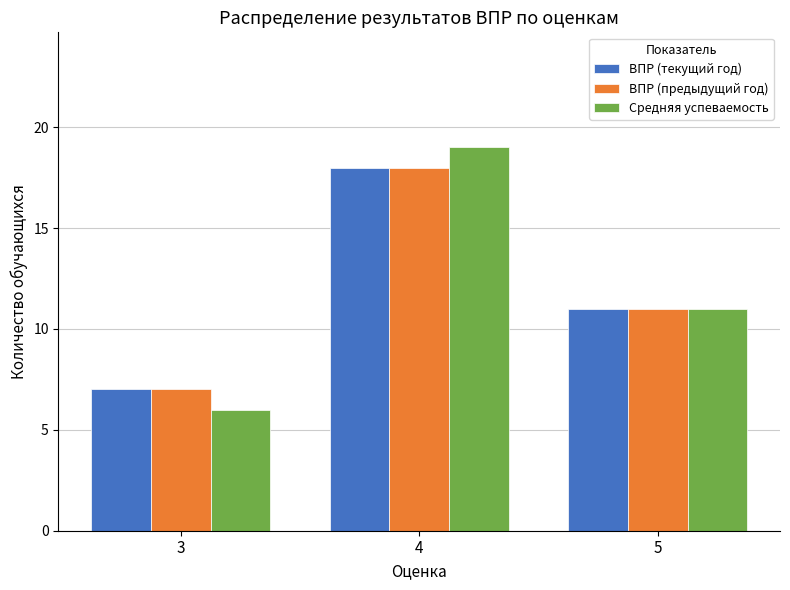

Reading right to left, transcribe all the data shown in this chart.

ВПР (текущий год): 11	18	7
ВПР (предыдущий год): 11	18	7
Средняя успеваемость: 11	19	6